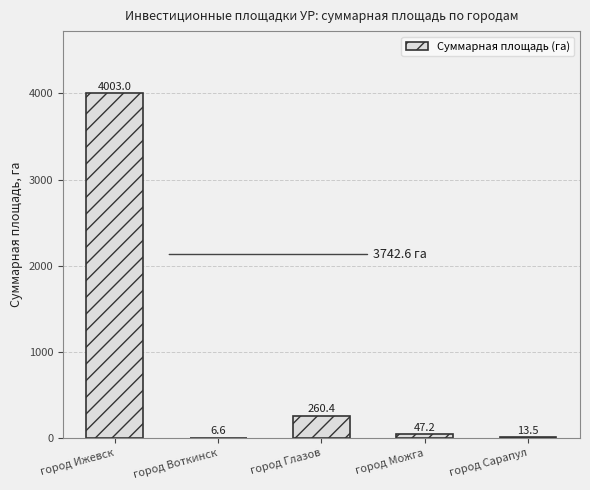

What is the sum of all values?

4330.7